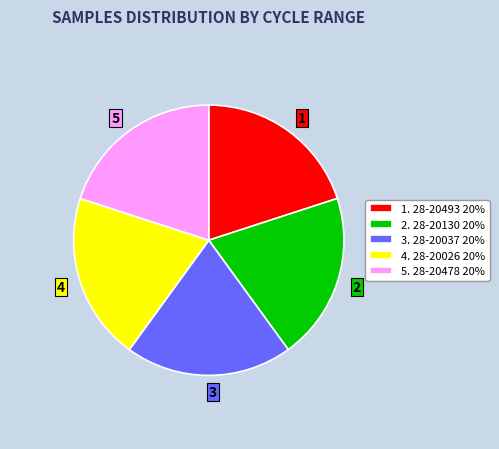

How many segments does this pie chart have?

5